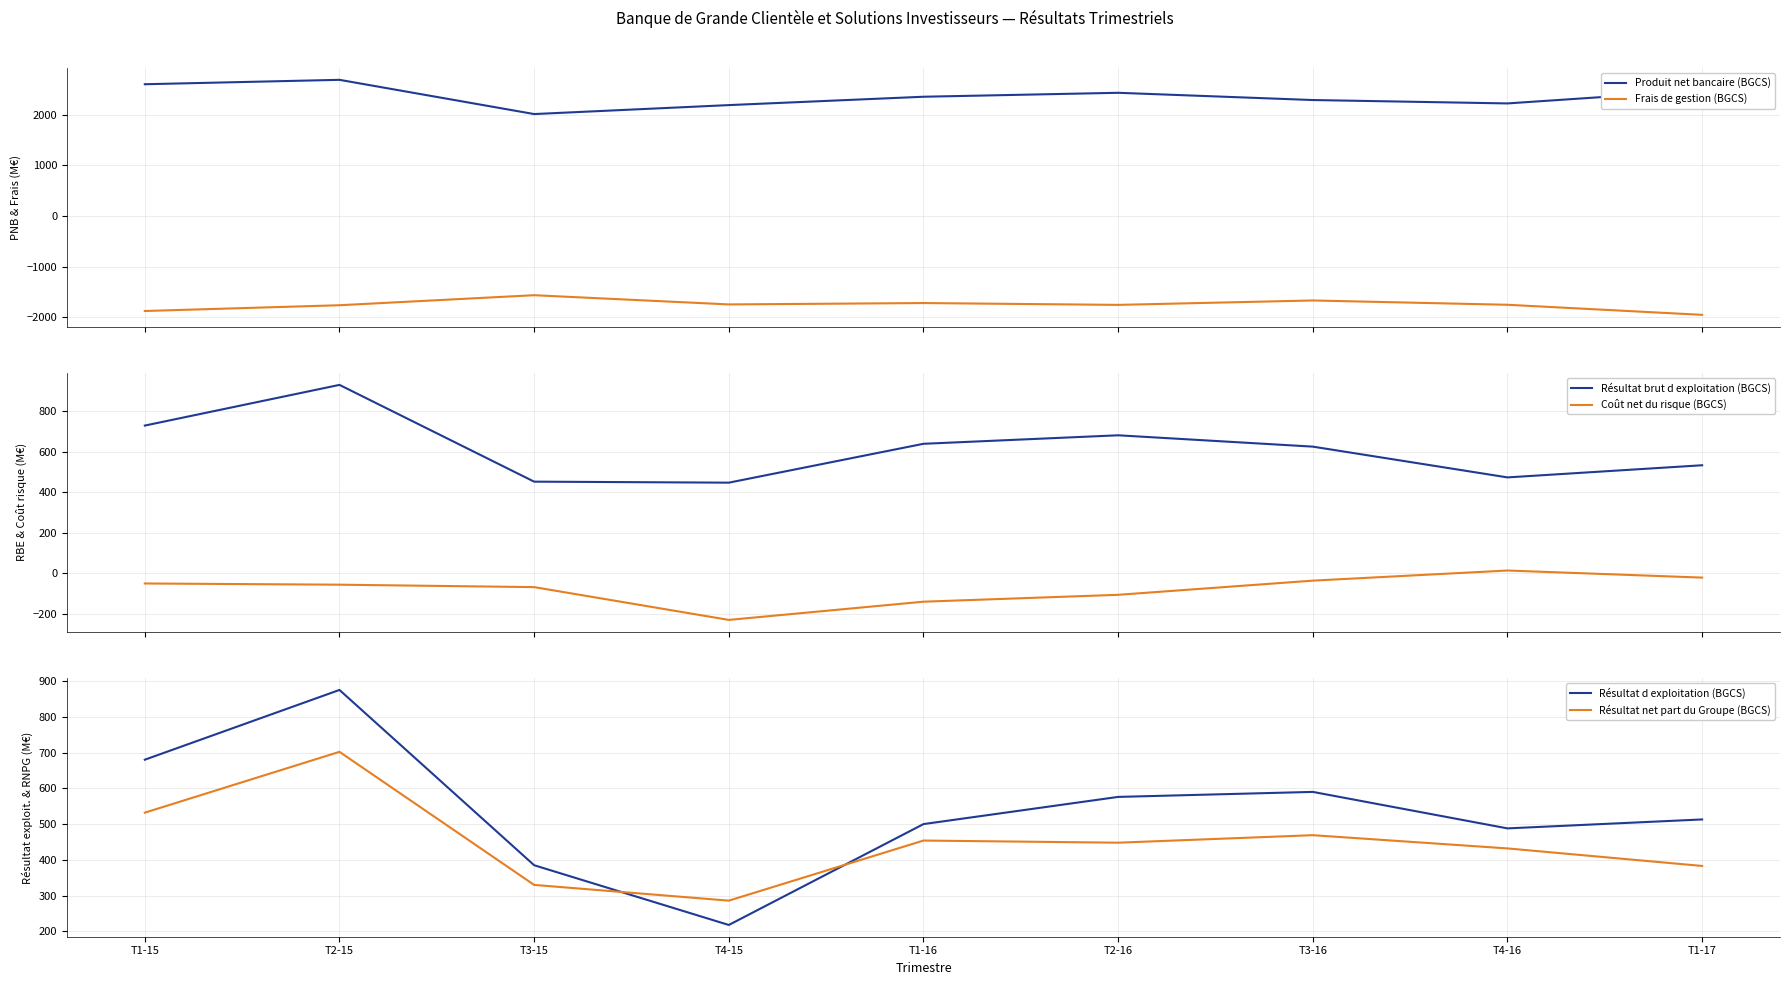

At which category is the sum across all series the highest?

T2-15